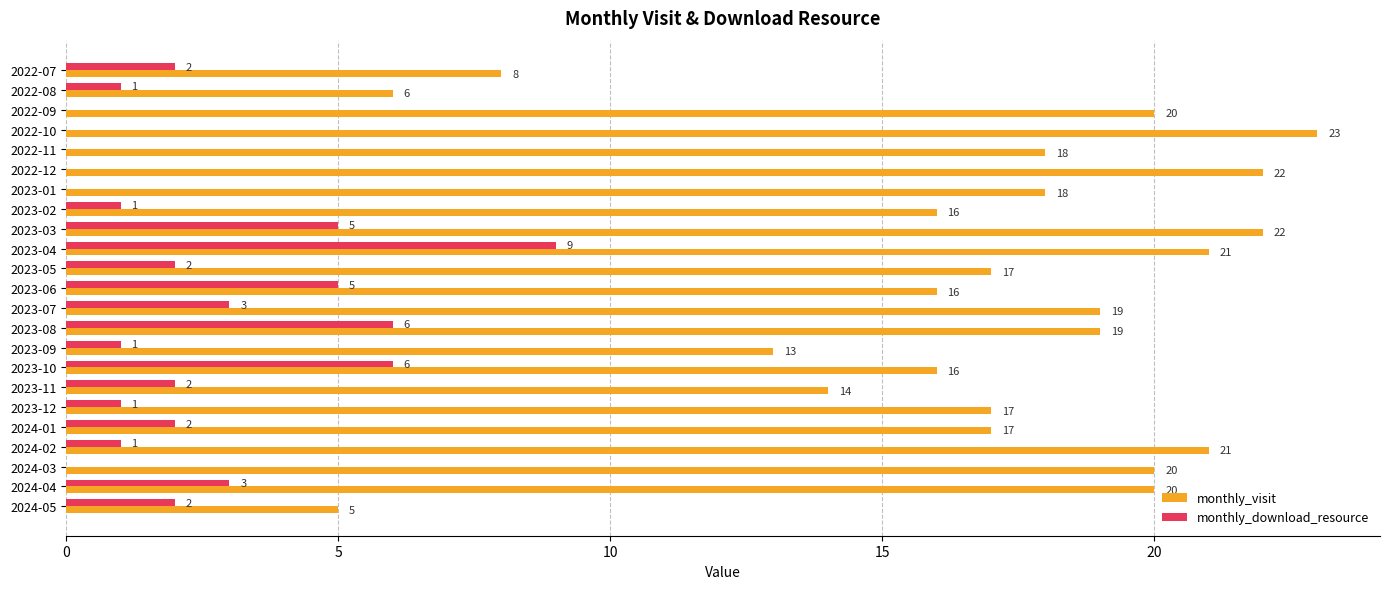

How many monthly_download_resource values are between 0 and 3?

18